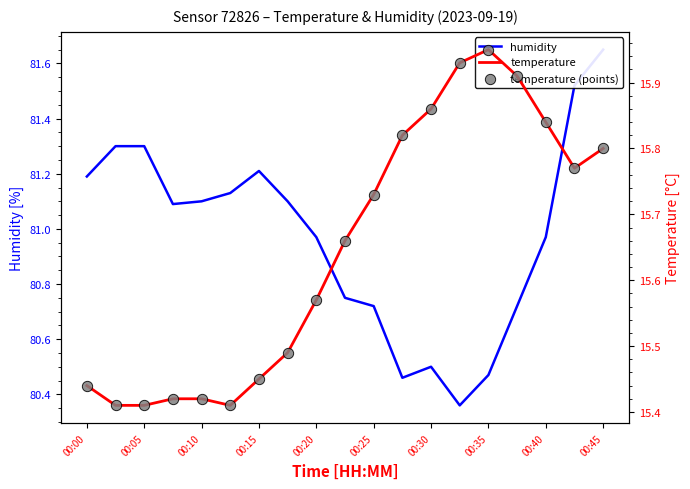

Which series has the largest total across all categories?

humidity